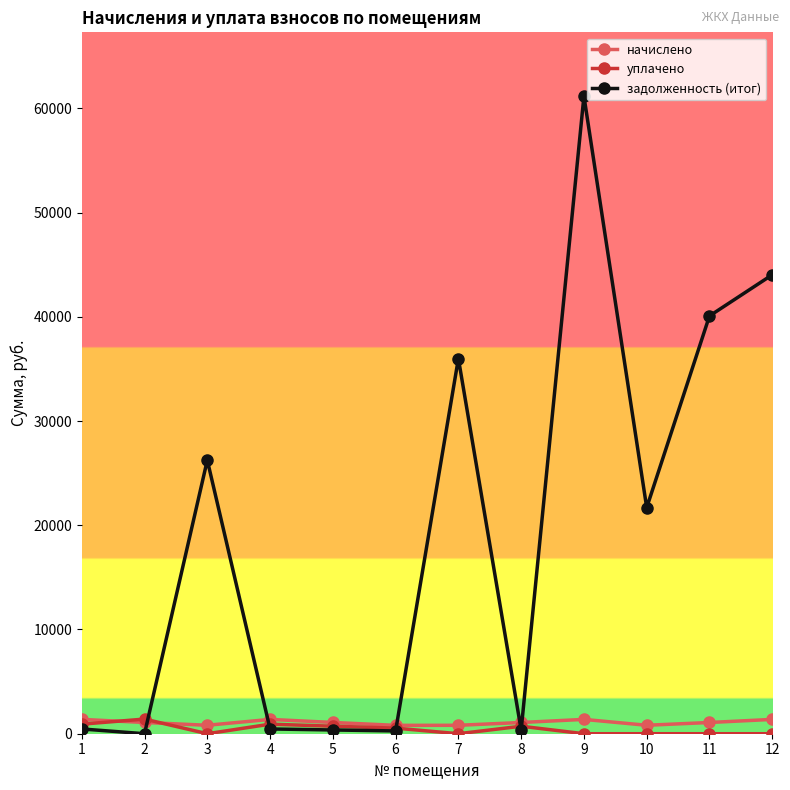

What are all the series names shown in the legend?

начислено, уплачено, задолженность (итог)